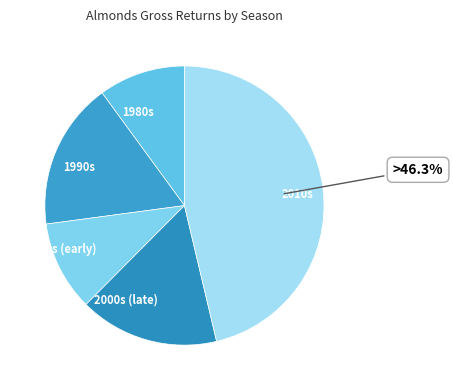

Between 1990s and 2000s (early), which is larger?

1990s